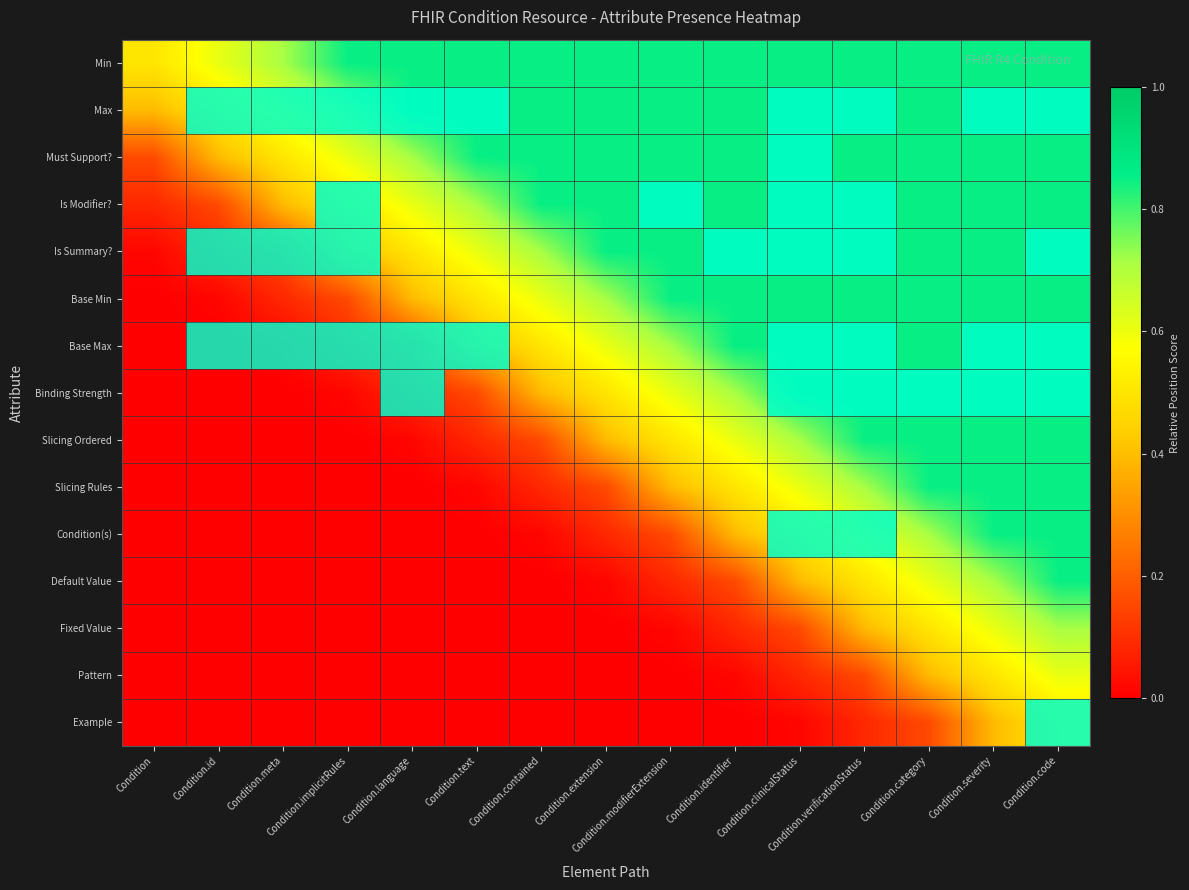

How many distinct data groups are displayed?

15